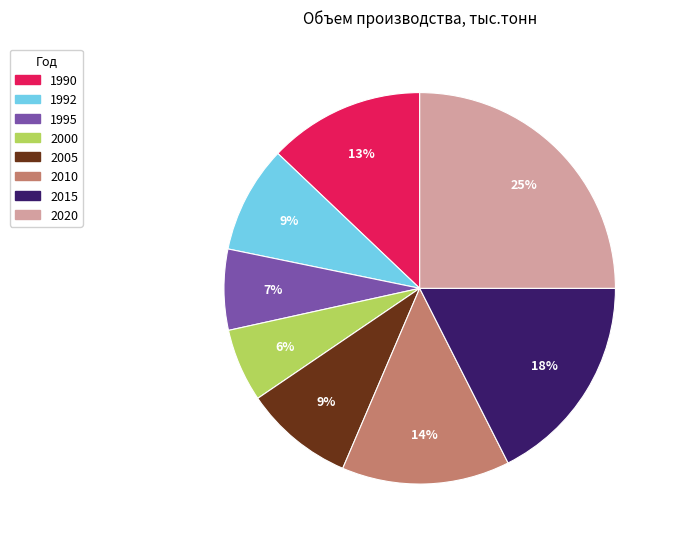

Which has a higher value, 1995 or 2015?

2015